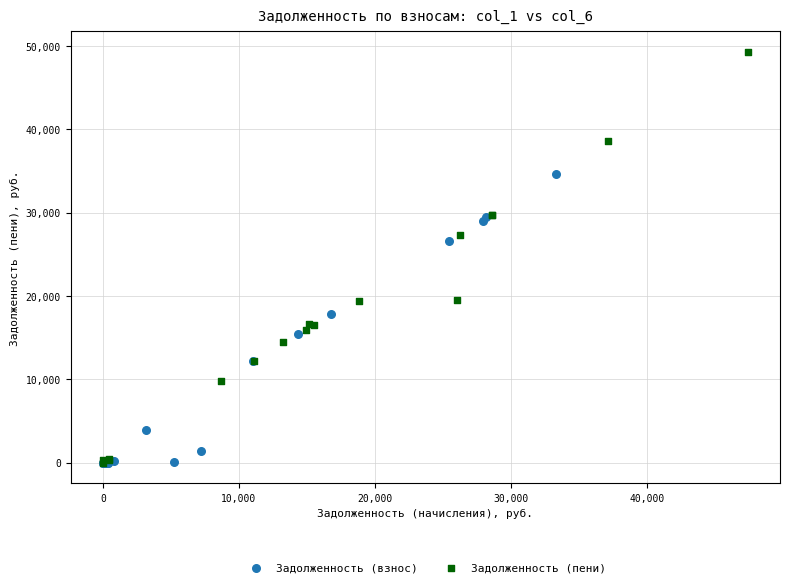

Which series has the largest Y range (max minus min)?

Задолженность (пени)